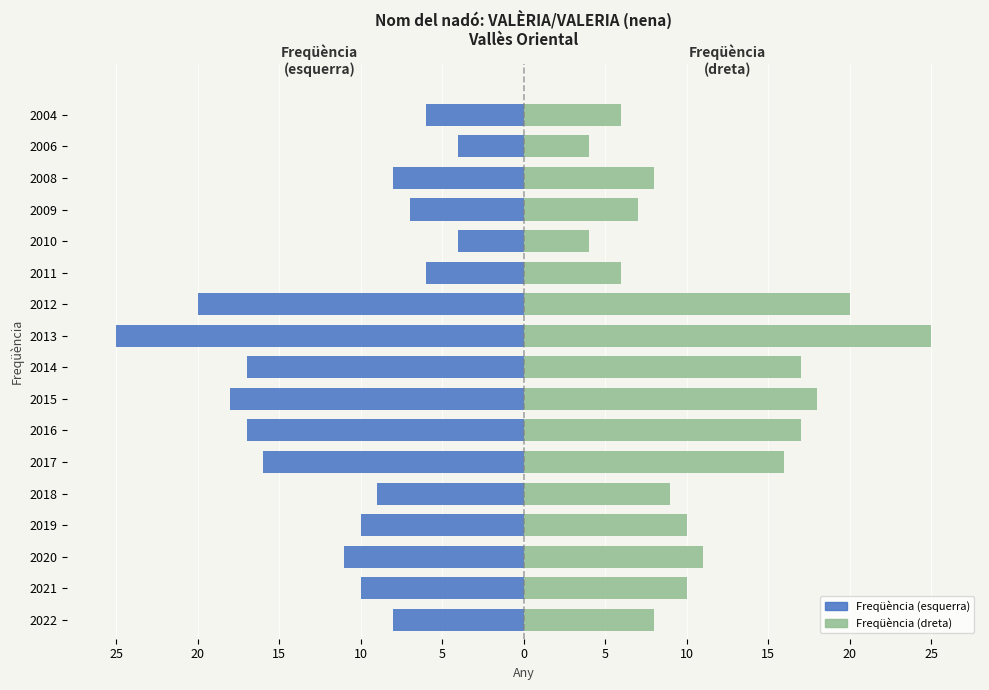

At how many categories does at least one series exceed -10?

17